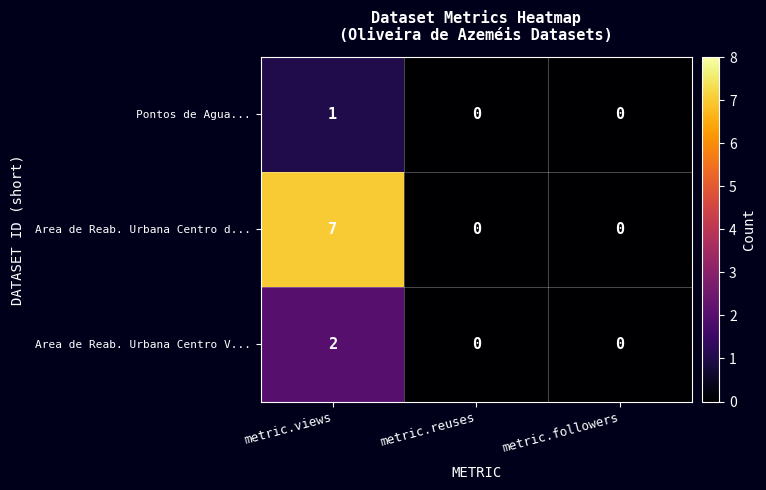

How many Pontos de Agua... values are between 0 and 1?

3